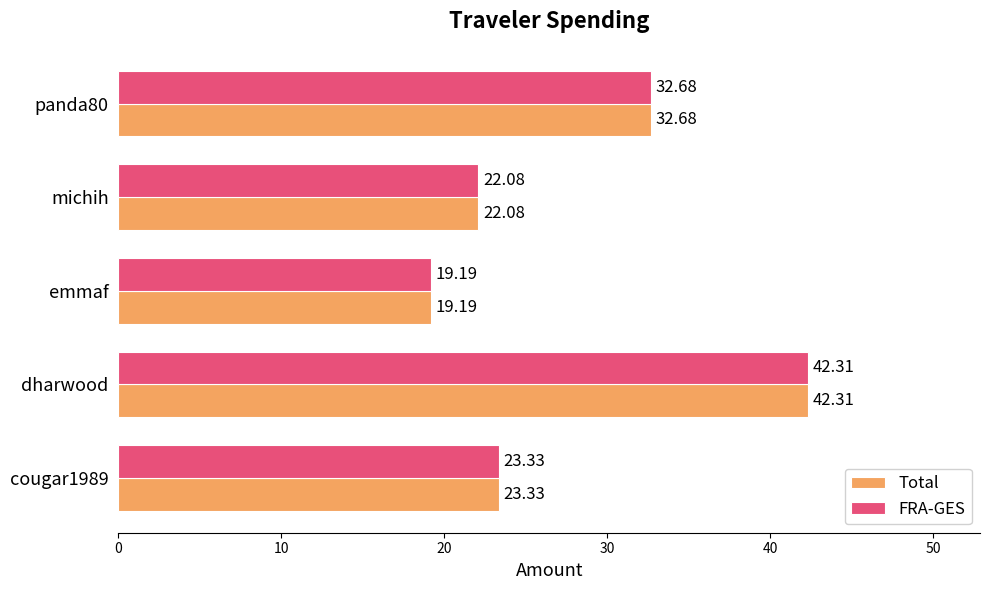

What is the total value across all series at panda80?

65.4